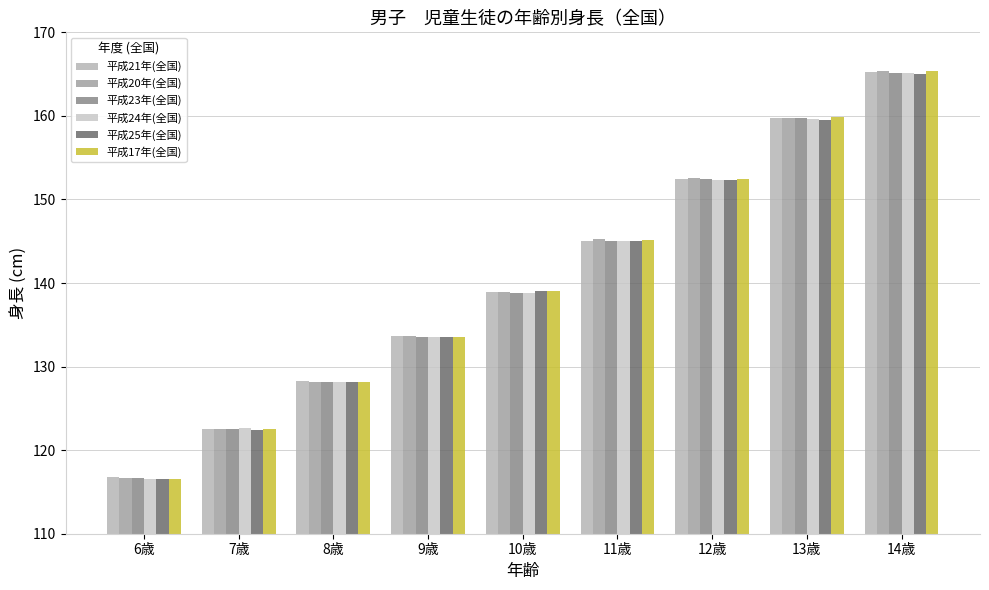

Is it true that 平成21年(全国) equals 165.2 at 14歳?

True